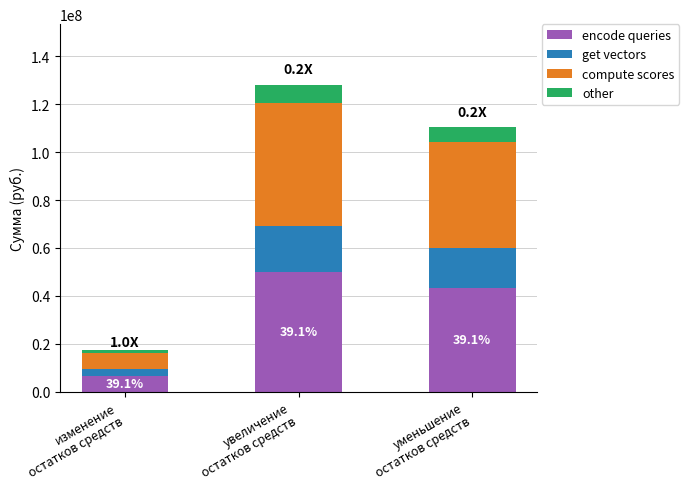

What is the maximum value for encode queries?

49989426.3